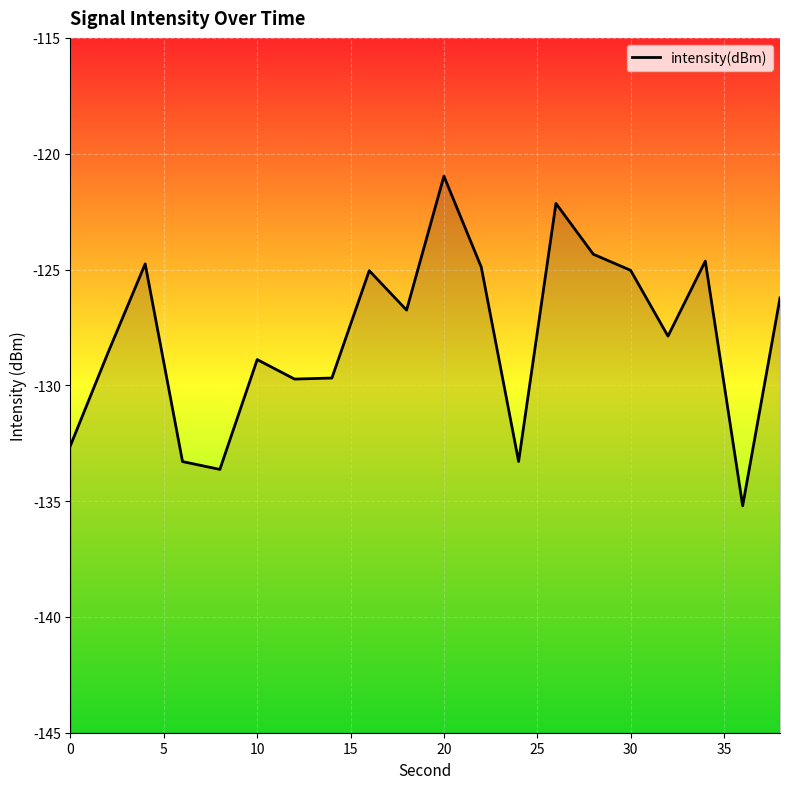

What is the greatest value displayed?

-121.0